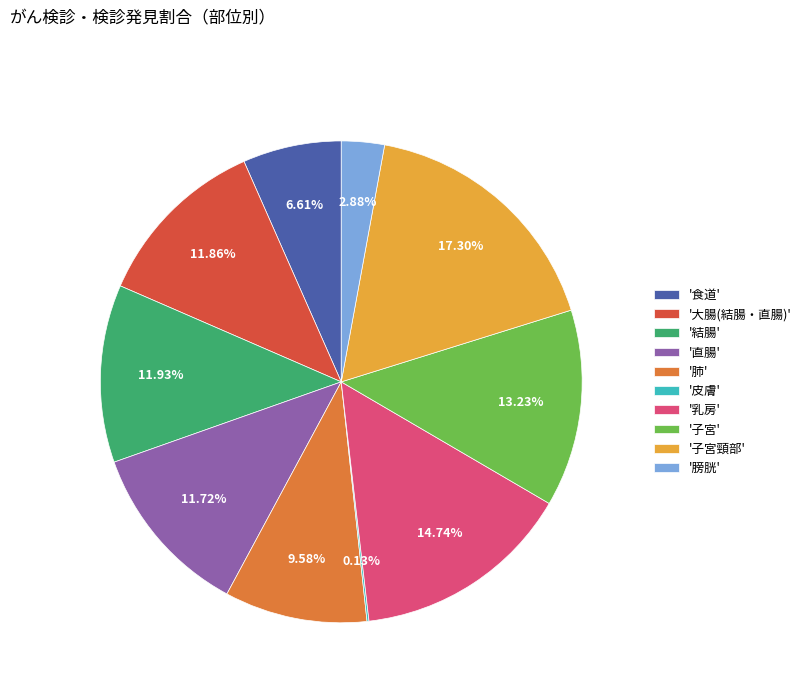

Does any single category account for the majority?

No